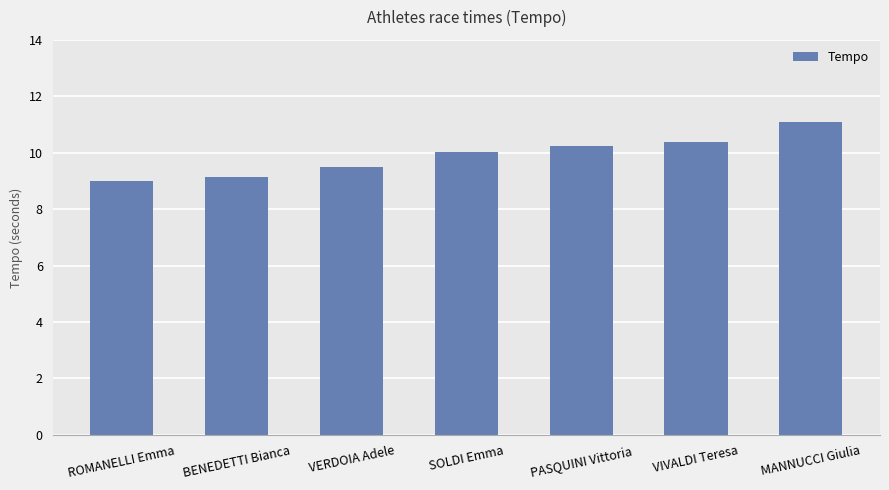

What is the value of the 7th bar from the left?

11.1